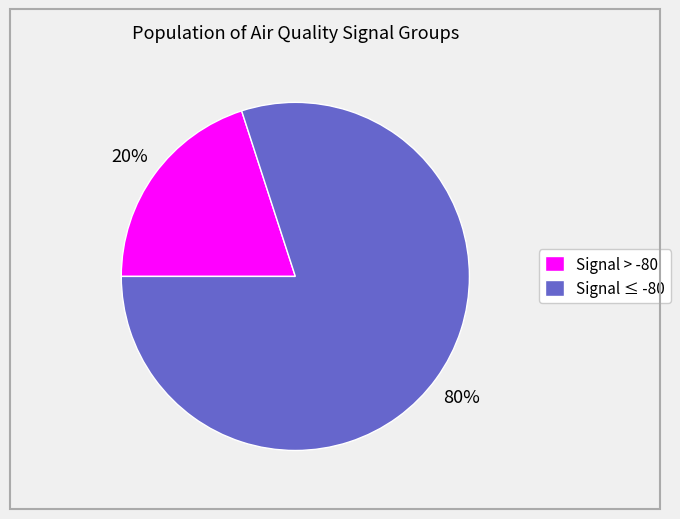

To the nearest percent, what is the average slice percentage?

50%